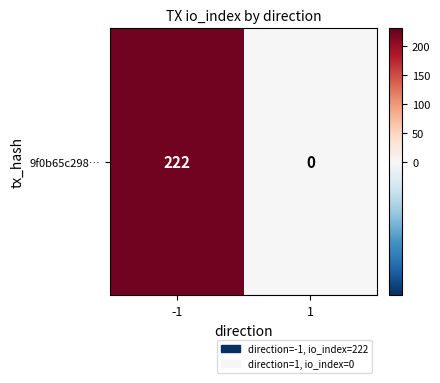

What is the change in value from -1 to 1?

-222